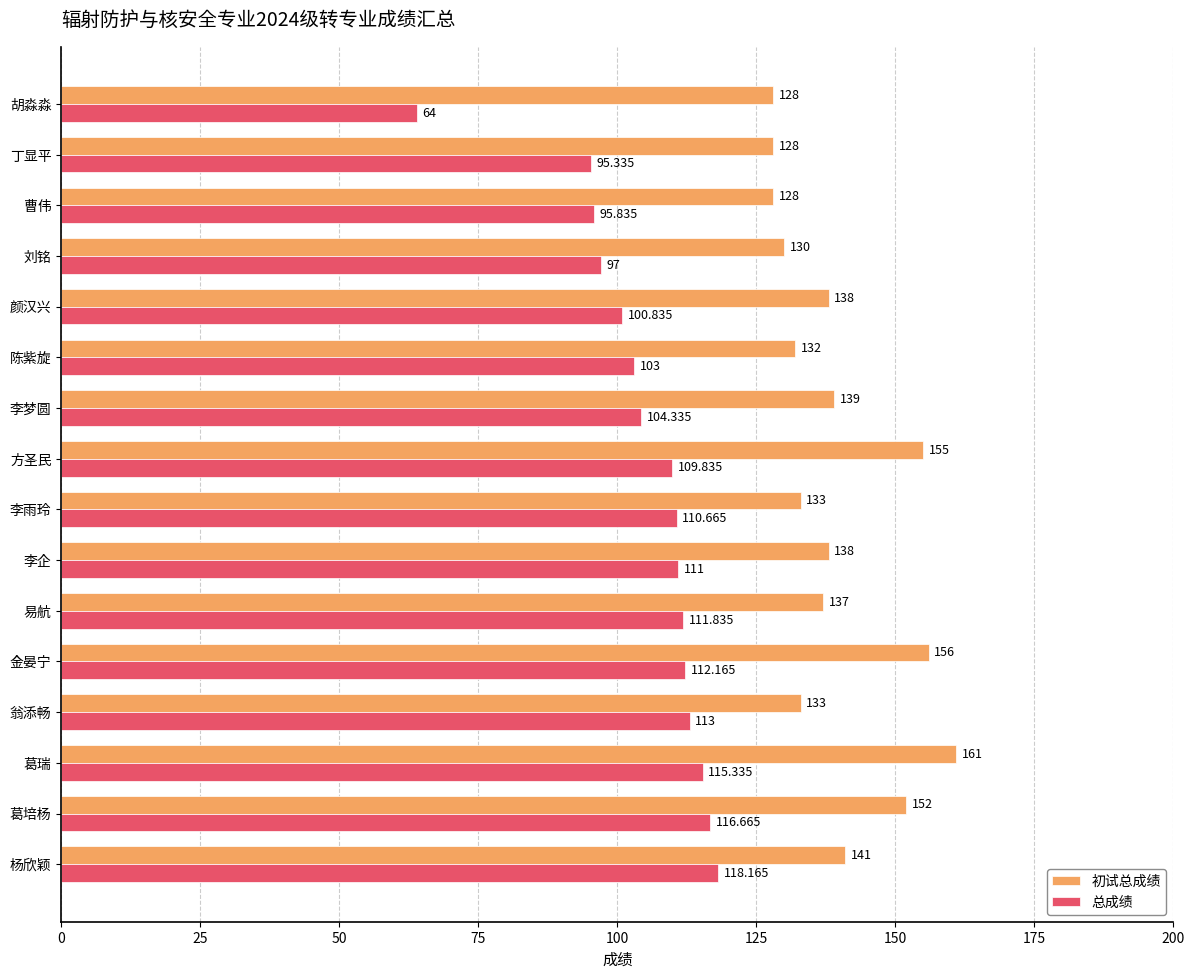

List the series in order of their peak value, lowest first.

总成绩, 初试总成绩